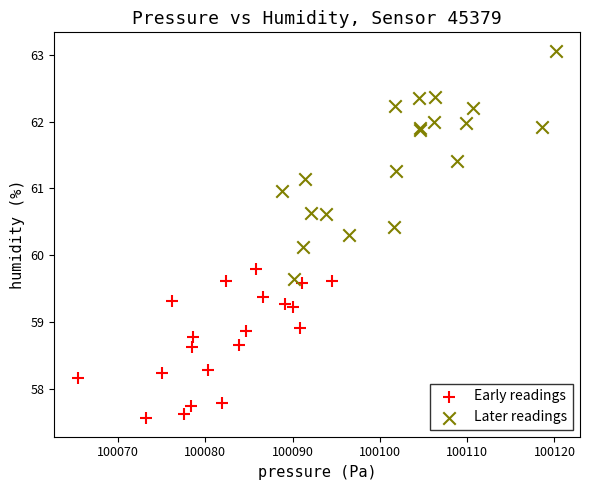

Which series contains the highest Y value?

Later readings